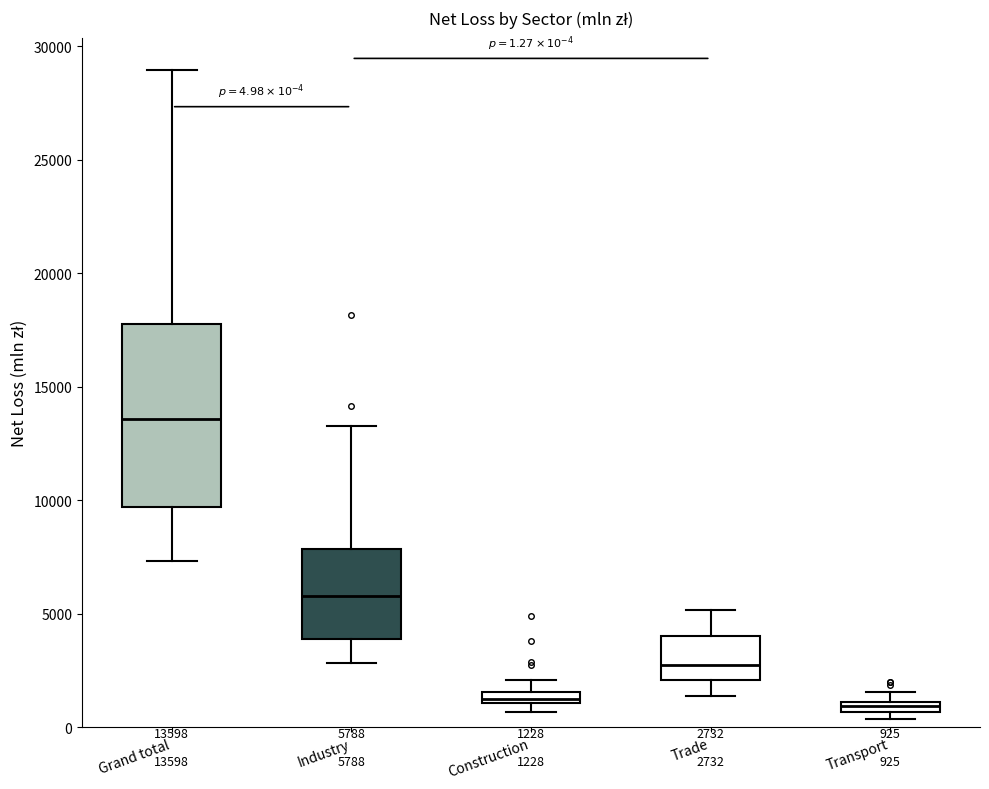

Which box is the tallest, from its lower edge to its upper edge?

Grand total